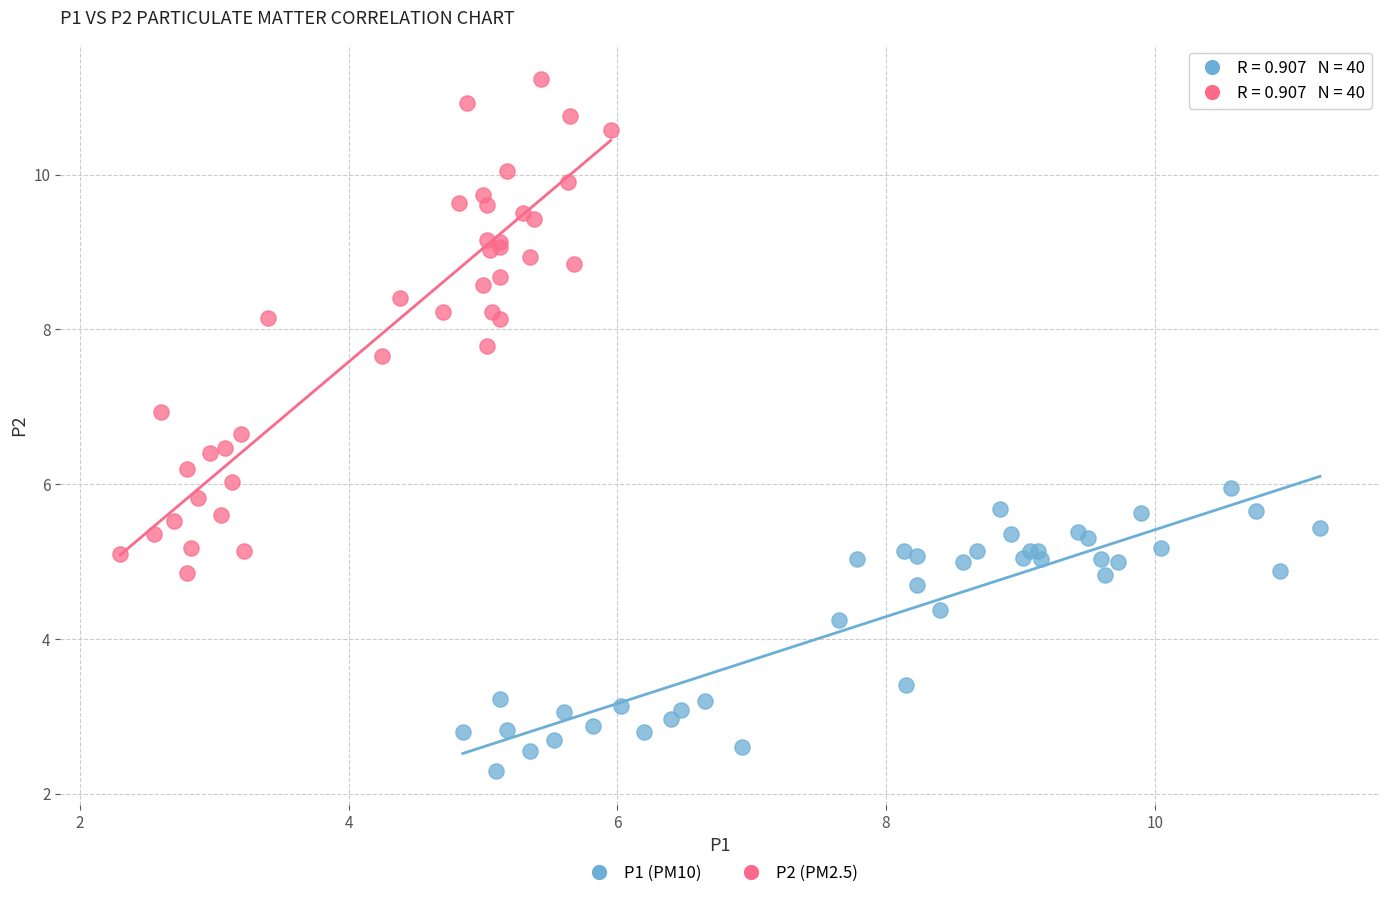

Which series reaches the maximum Y coordinate?

P2 (PM2.5)